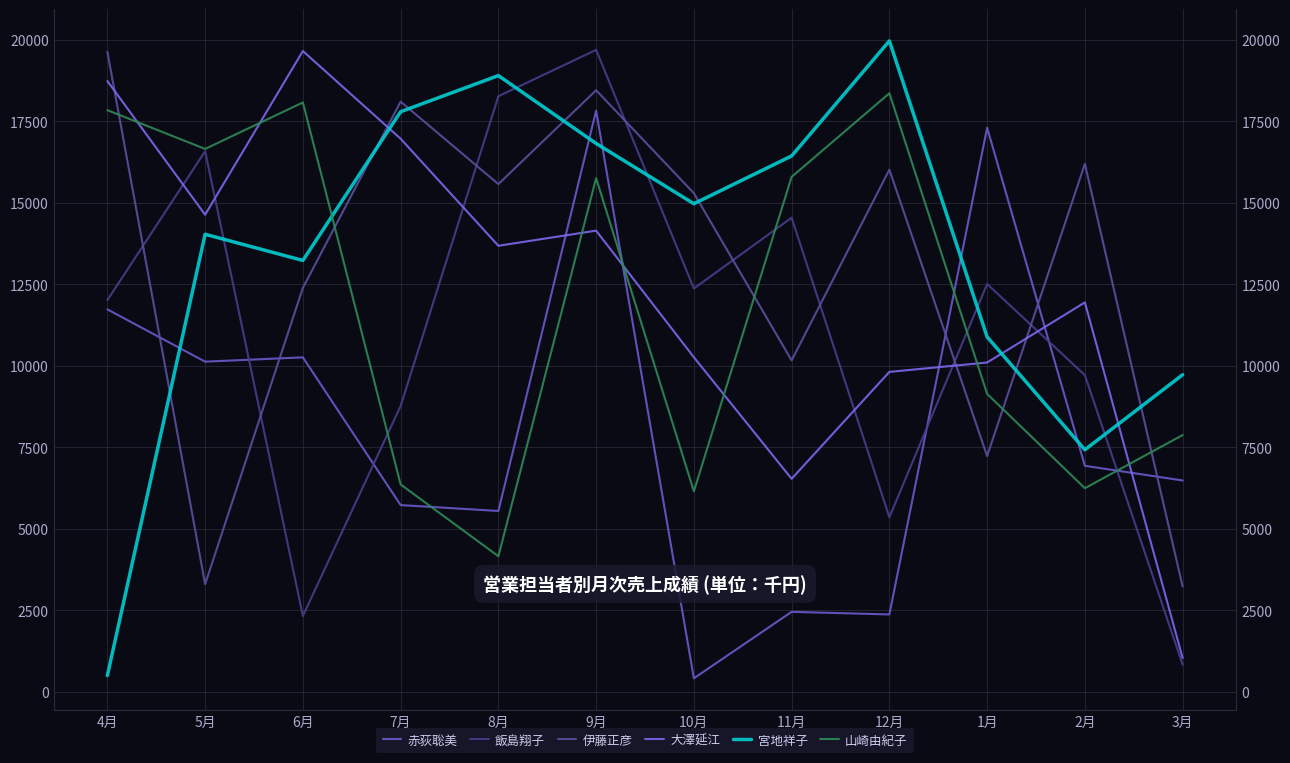

Reading left to right, list all the values displayed in this chart.

赤荻聡美: 4月=11727	5月=10123	6月=10255	7月=5723	8月=5542	9月=17822	10月=409	11月=2448	12月=2368	1月=17299	2月=6928	3月=6478
飯島翔子: 4月=12010	5月=16579	6月=2321	7月=8762	8月=18265	9月=19688	10月=12367	11月=14539	12月=5349	1月=12505	2月=9710	3月=827
伊藤正彦: 4月=19626	5月=3297	6月=12387	7月=18100	8月=15570	9月=18450	10月=15291	11月=10162	12月=16013	1月=7226	2月=16191	3月=3223
大澤延江: 4月=18732	5月=14631	6月=19653	7月=16962	8月=13678	9月=14142	10月=10258	11月=6529	12月=9809	1月=10097	2月=11941	3月=1032
宮地祥子: 4月=494	5月=14031	6月=13228	7月=17791	8月=18899	9月=16817	10月=14968	11月=16434	12月=19963	1月=10882	2月=7420	3月=9722
山崎由紀子: 4月=17838	5月=16649	6月=18075	7月=6356	8月=4154	9月=15752	10月=6145	11月=15792	12月=18357	1月=9134	2月=6241	3月=7871